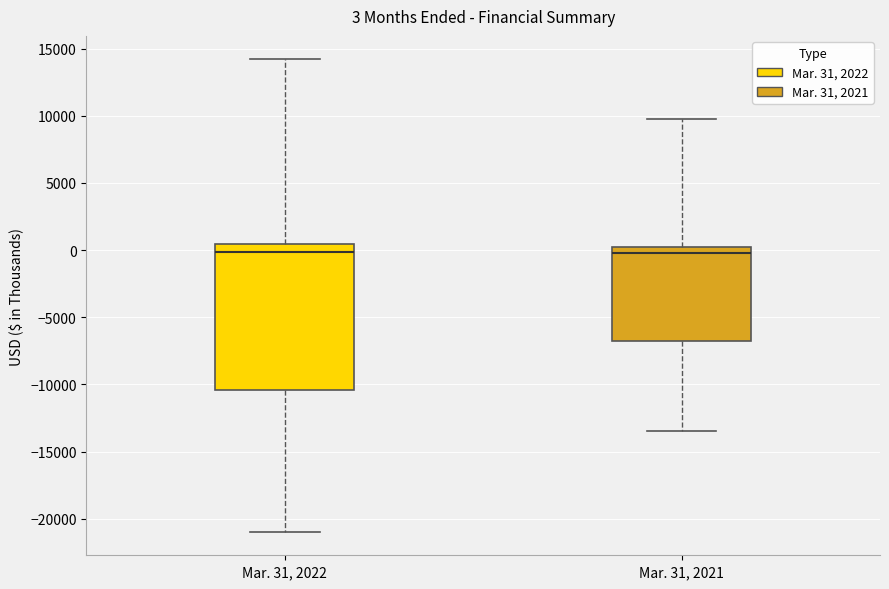

Comparing the boxes themselves (not the whiskers), which one is the tallest?

Mar. 31, 2022